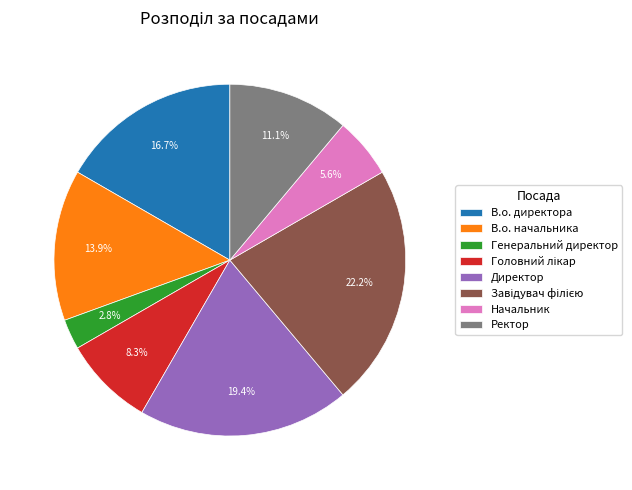

Between В.о. директора and Директор, which is larger?

Директор